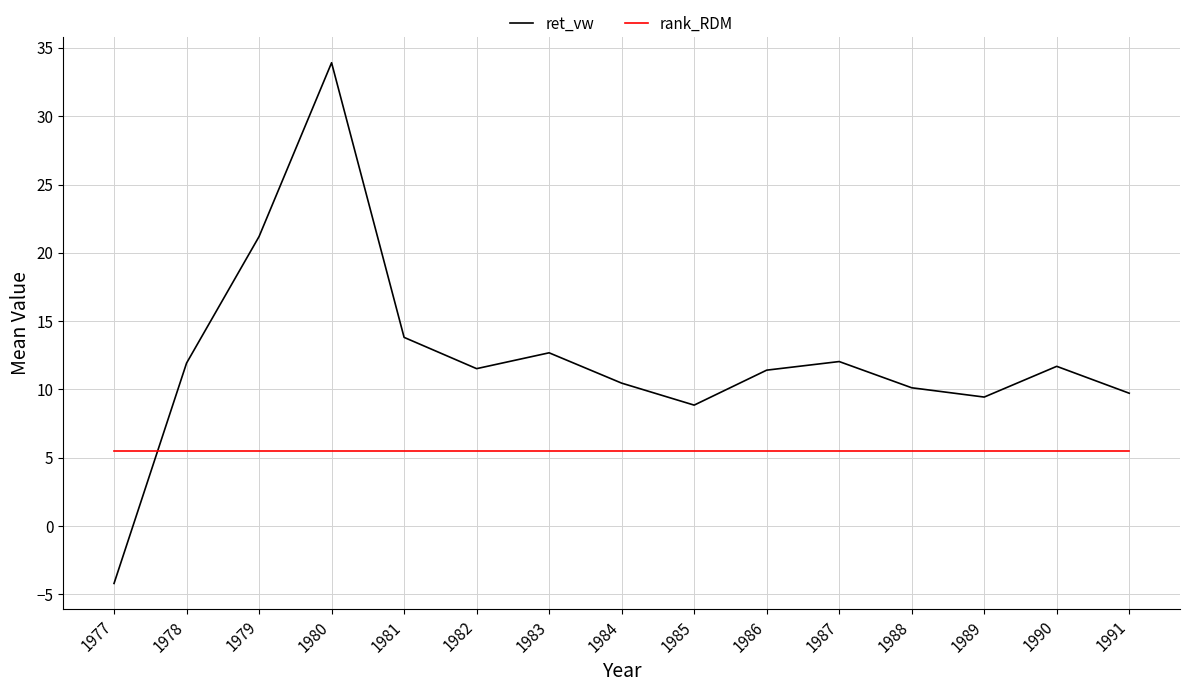

Rank the series at 1987 from highest to lowest value.

ret_vw, rank_RDM